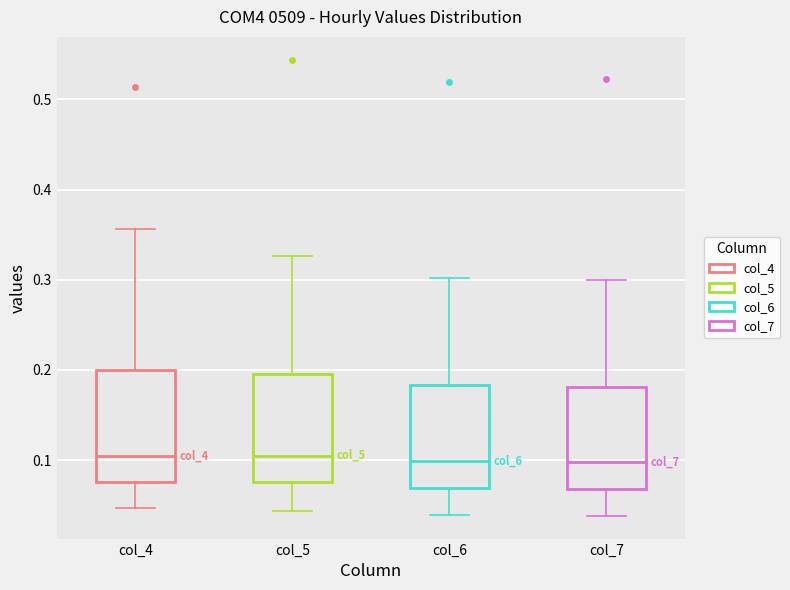

Where is the upper edge of the box for col_6 on the y-axis? The values are not printed on the chart, so give them approximately, as read against the axis.

0.18